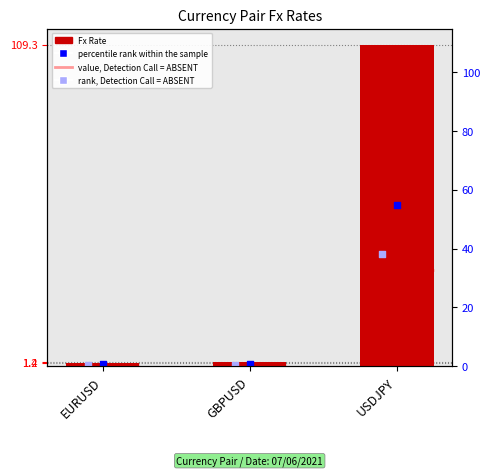

Between GBPUSD and USDJPY, which is larger?

USDJPY